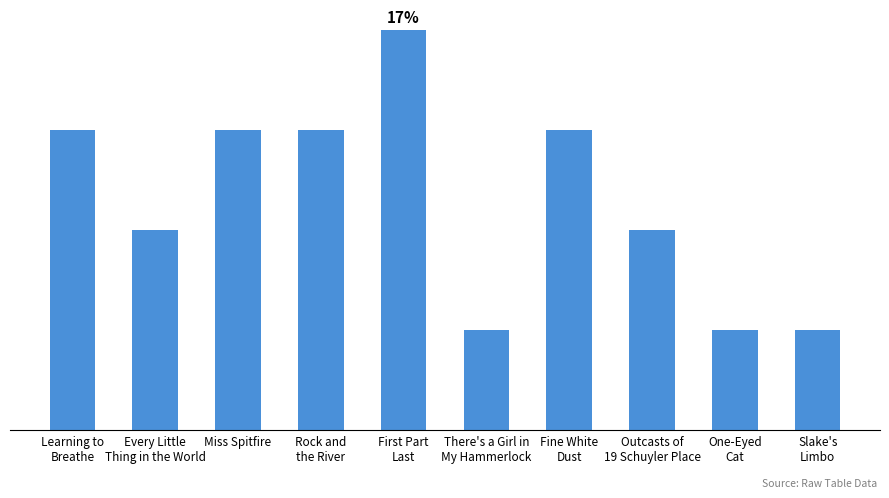

What is the difference between the maximum and second lowest values?

3